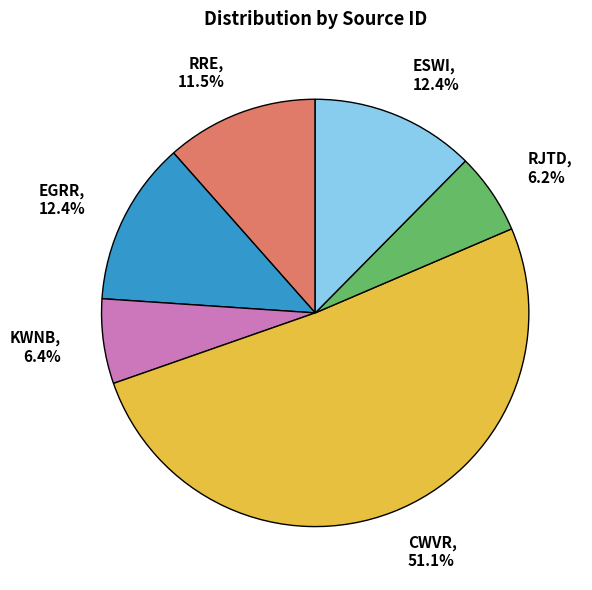

Which category accounts for the majority?

CWVR